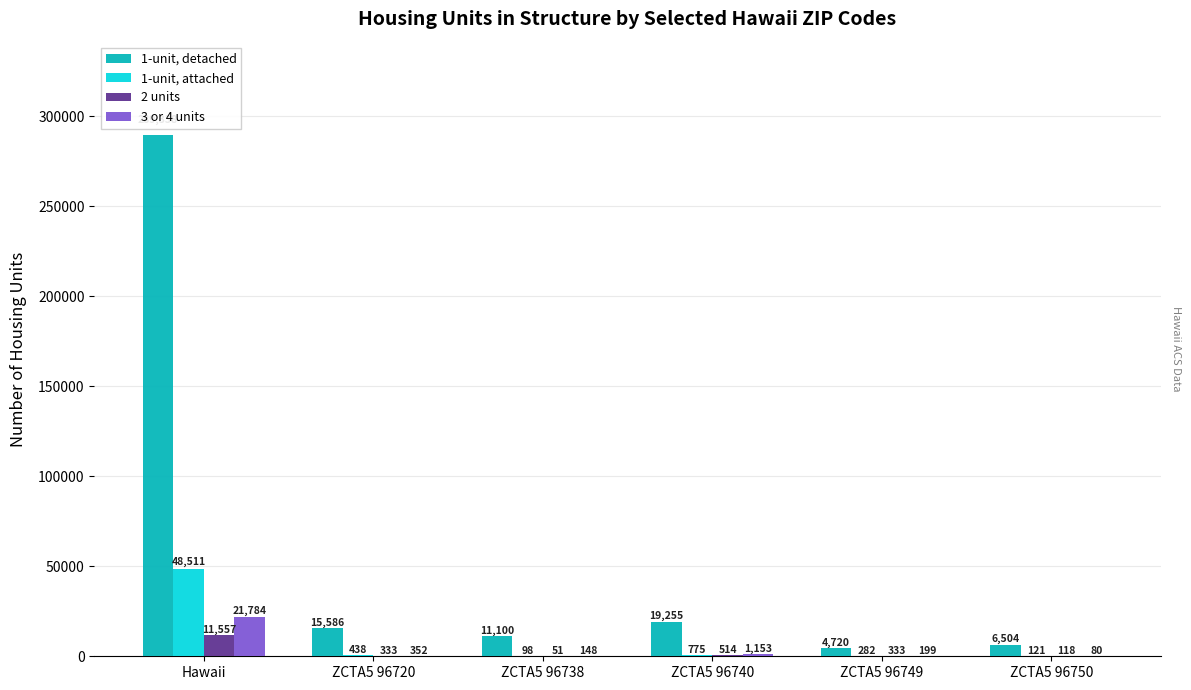

What is the highest value of the 1-unit, attached series?

48511